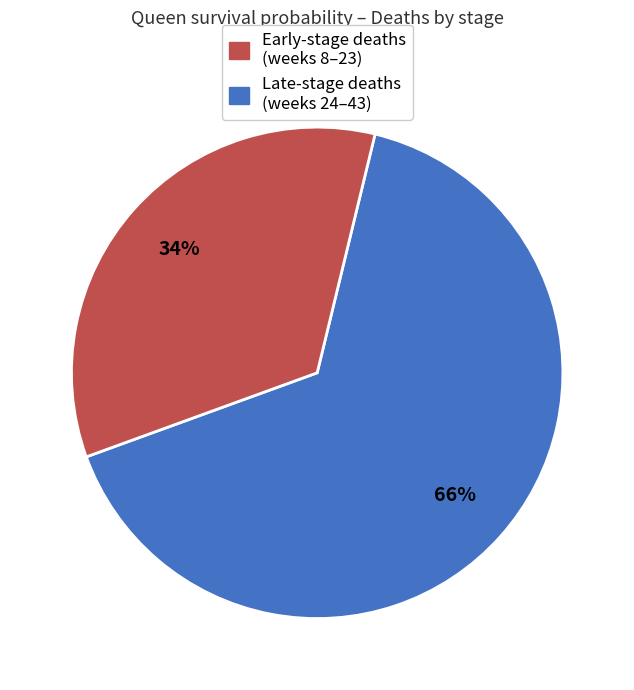

To the nearest percent, what is the average slice percentage?

50%